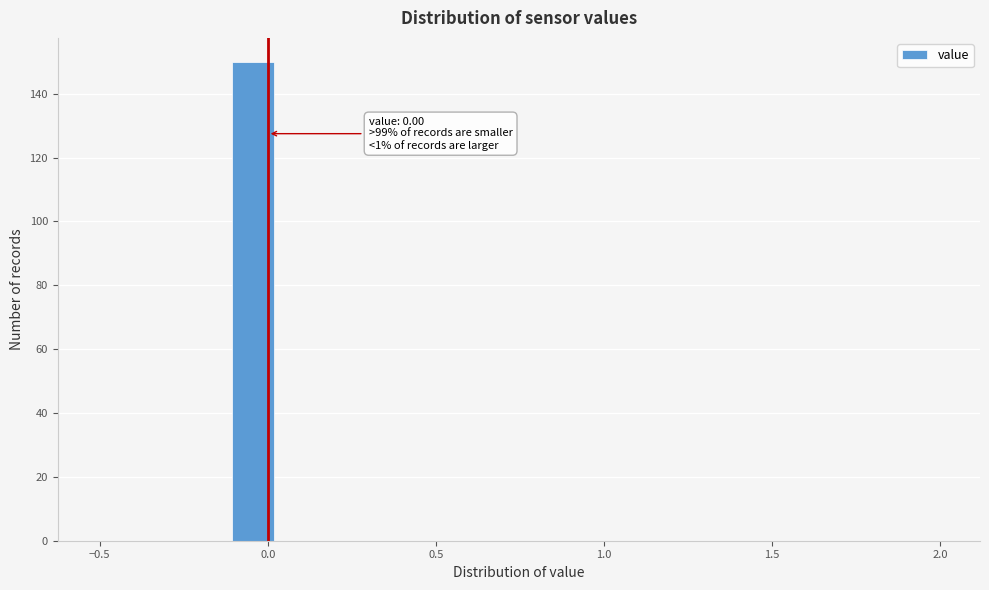

Around what value on the x-axis is the tallest bar? Give the approximate position of its centre, as read against the axis.

-0.05